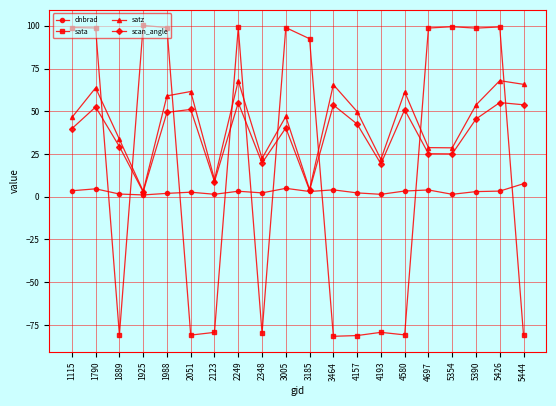

What is the sum of all scan_angle values?

723.4